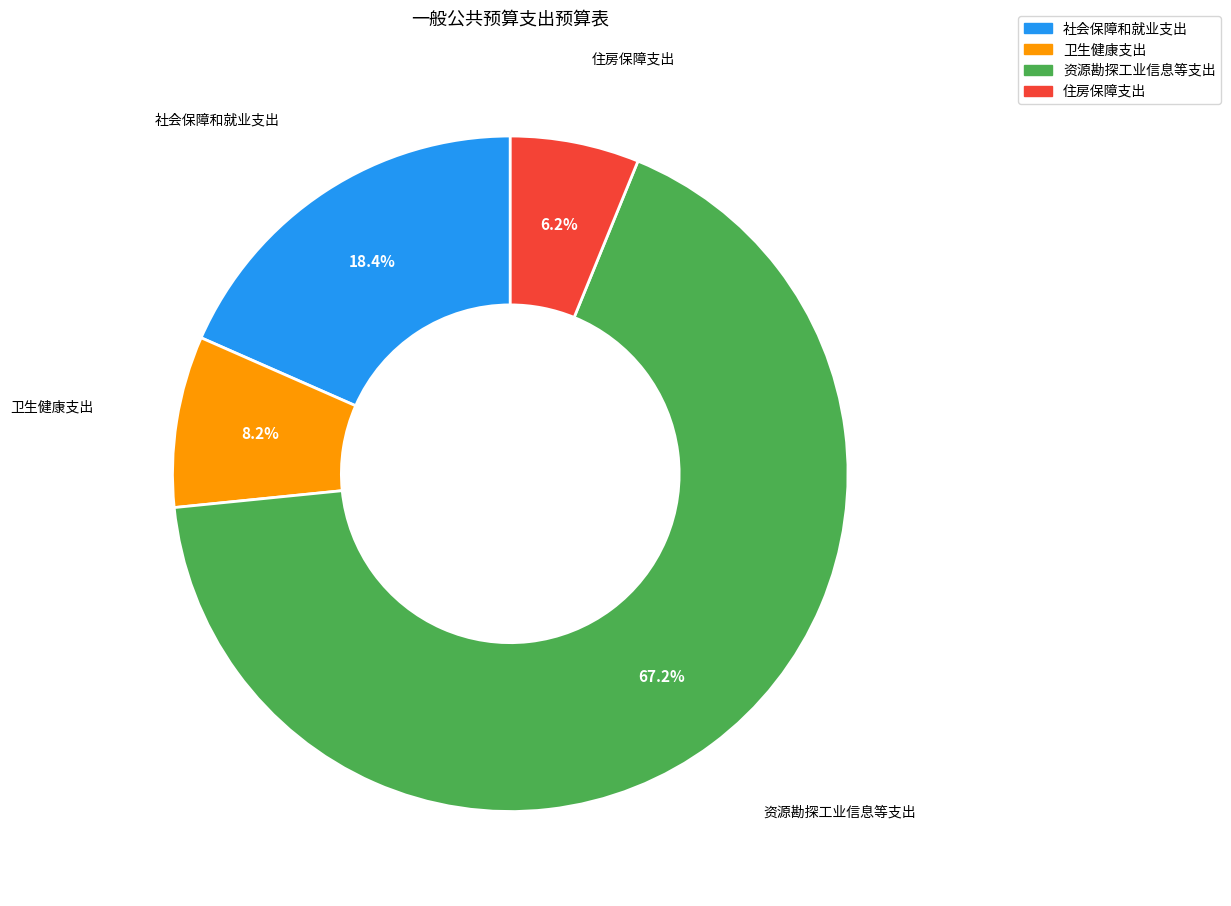

Rank the categories by value from lowest to highest.

住房保障支出, 卫生健康支出, 社会保障和就业支出, 资源勘探工业信息等支出